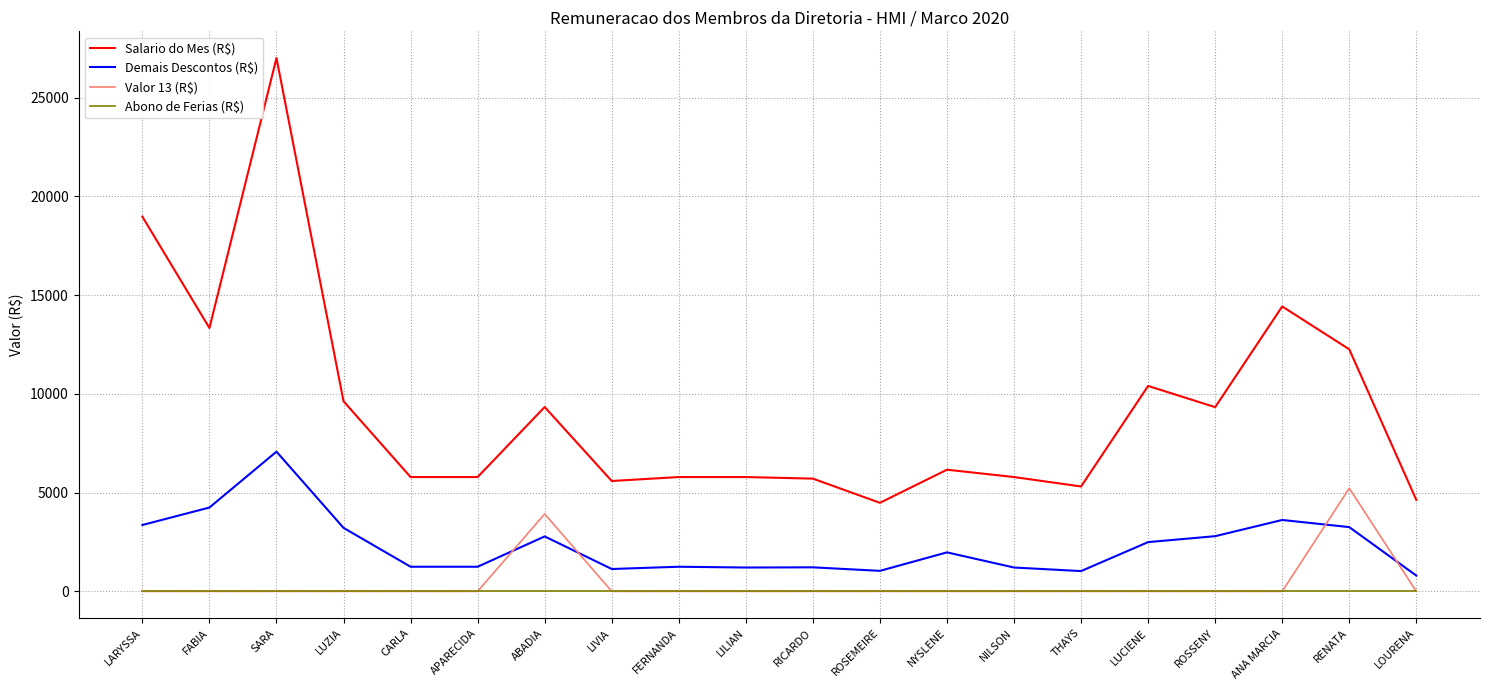

Does the chart have visible grid lines?

Yes